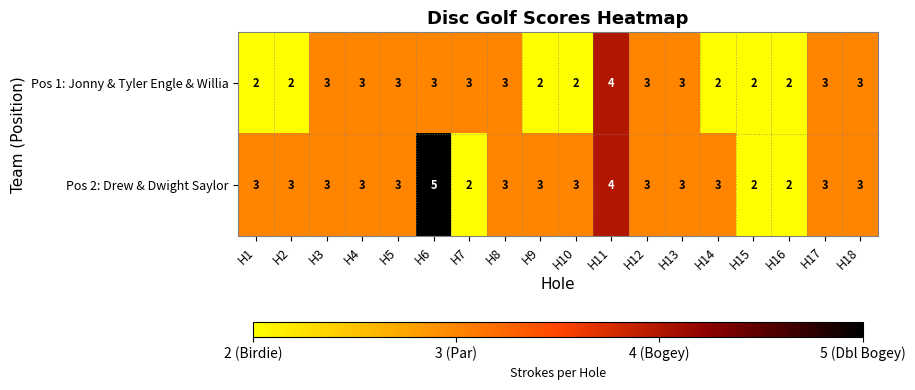

Which category has the highest value in the Pos 1: Jonny & Tyler Engle & Willia series?

H11